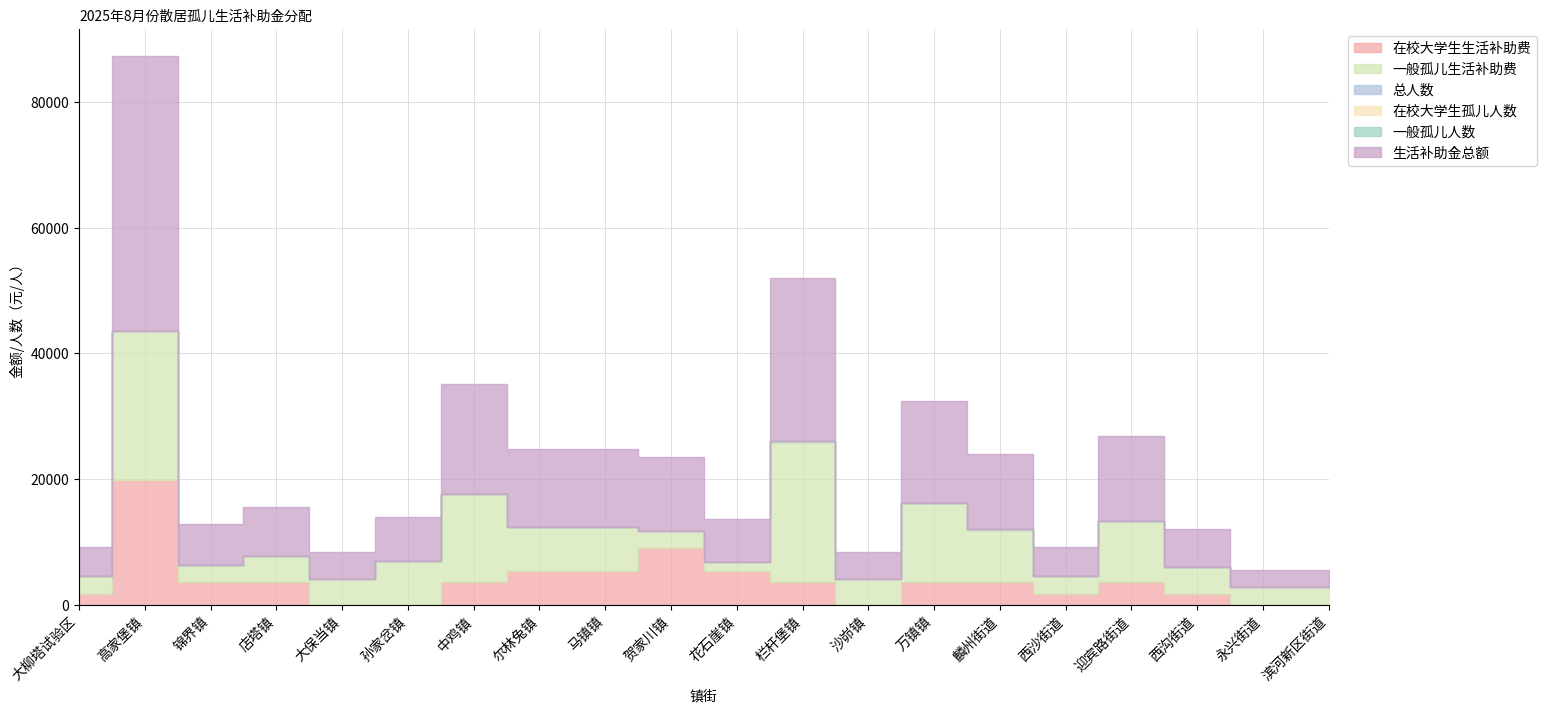

How many values in the 总人数 series are below 5?

9